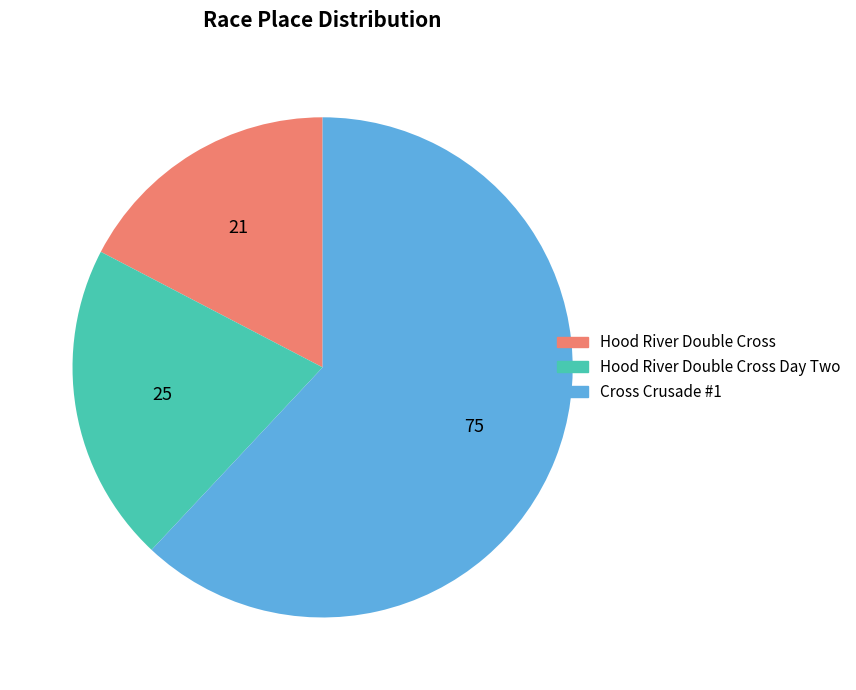

Is there a majority slice in this chart?

Yes